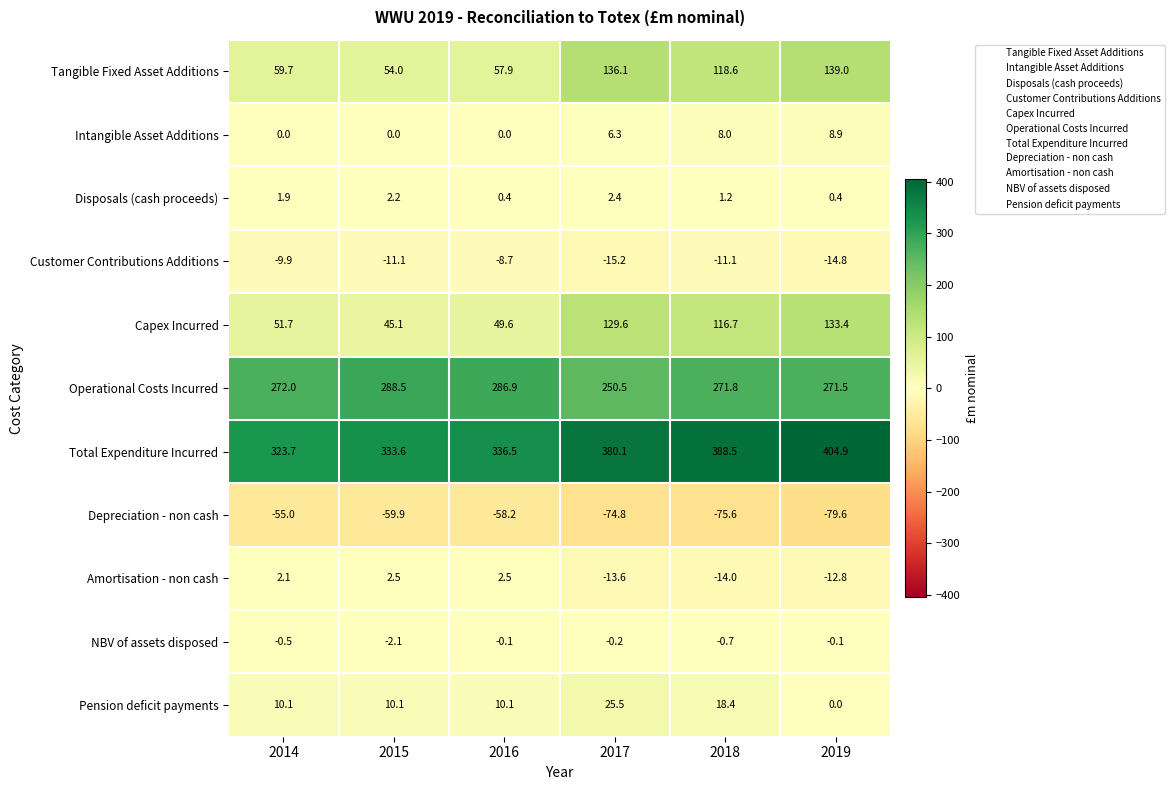

Rank the series by their maximum value, from lowest to highest.

Depreciation - non cash, Customer Contributions Additions, NBV of assets disposed, Disposals (cash proceeds), Amortisation - non cash, Intangible Asset Additions, Pension deficit payments, Capex Incurred, Tangible Fixed Asset Additions, Operational Costs Incurred, Total Expenditure Incurred